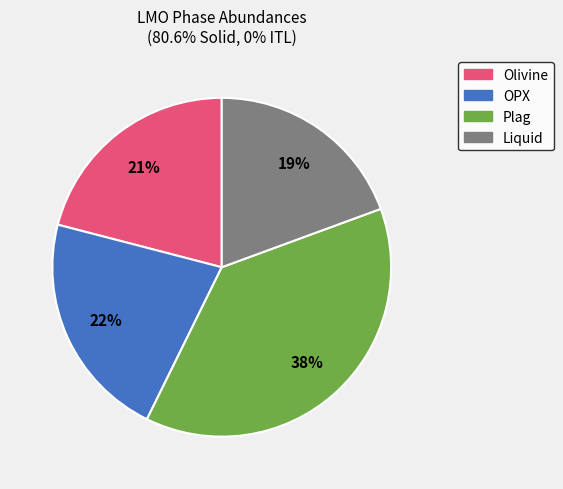

To the nearest percent, what is the average slice percentage?

25%